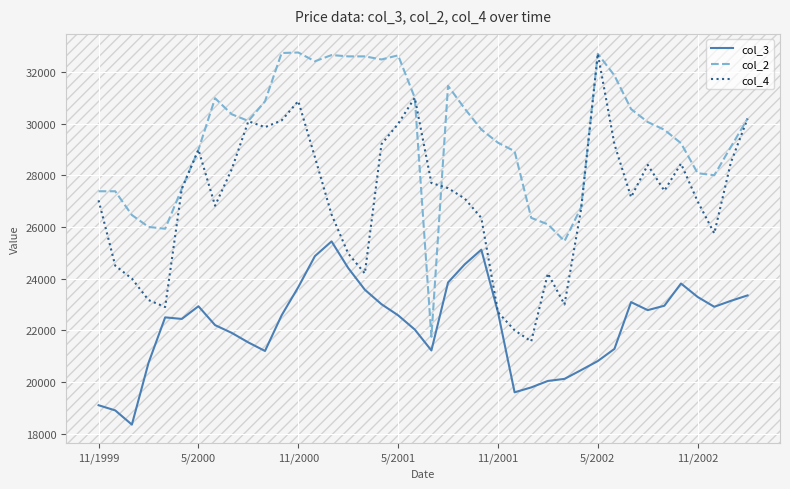

Rank the series by their average value, from lowest to highest.

col_3, col_4, col_2